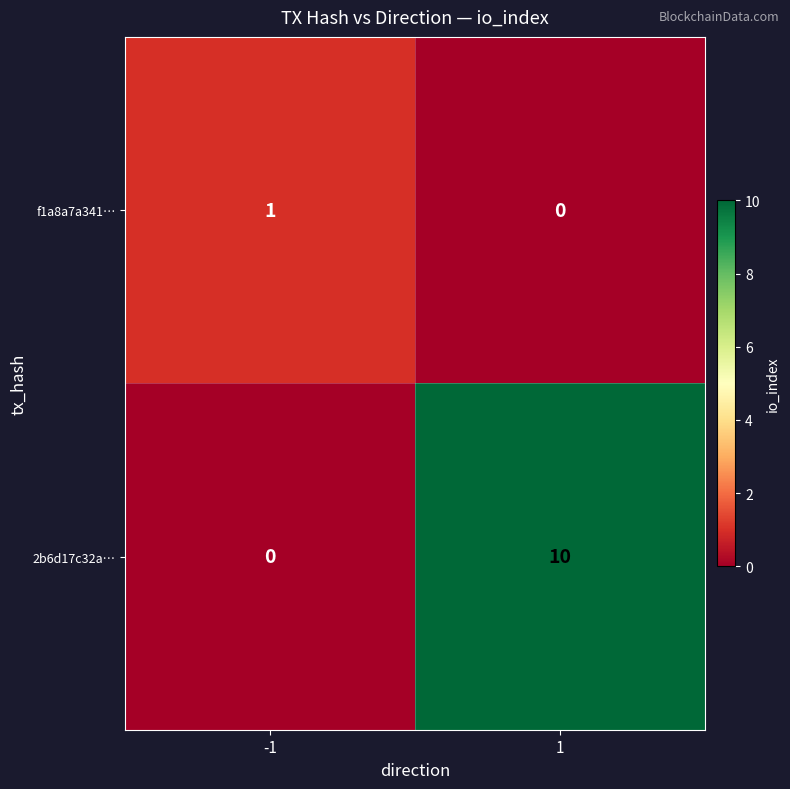

Reading left to right, list all the values displayed in this chart.

f1a8a7a341…: -1=1	1=0
2b6d17c32a…: -1=0	1=10